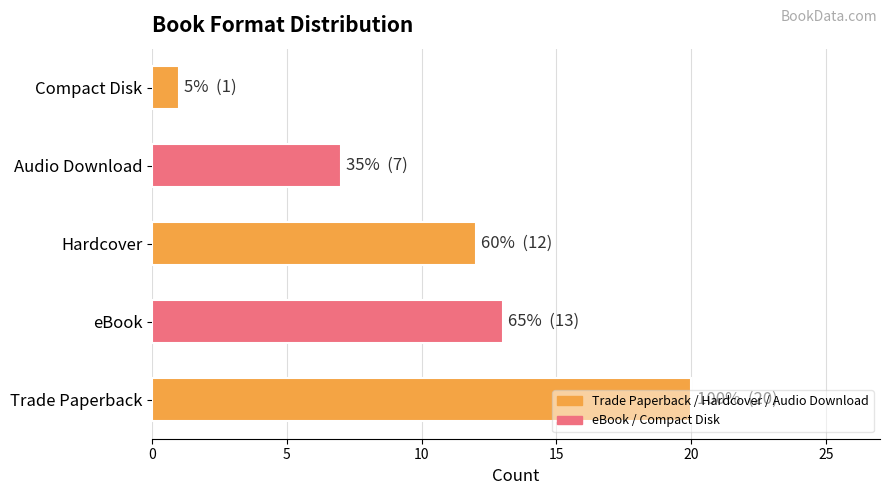

Which has a higher value, eBook or Hardcover?

eBook